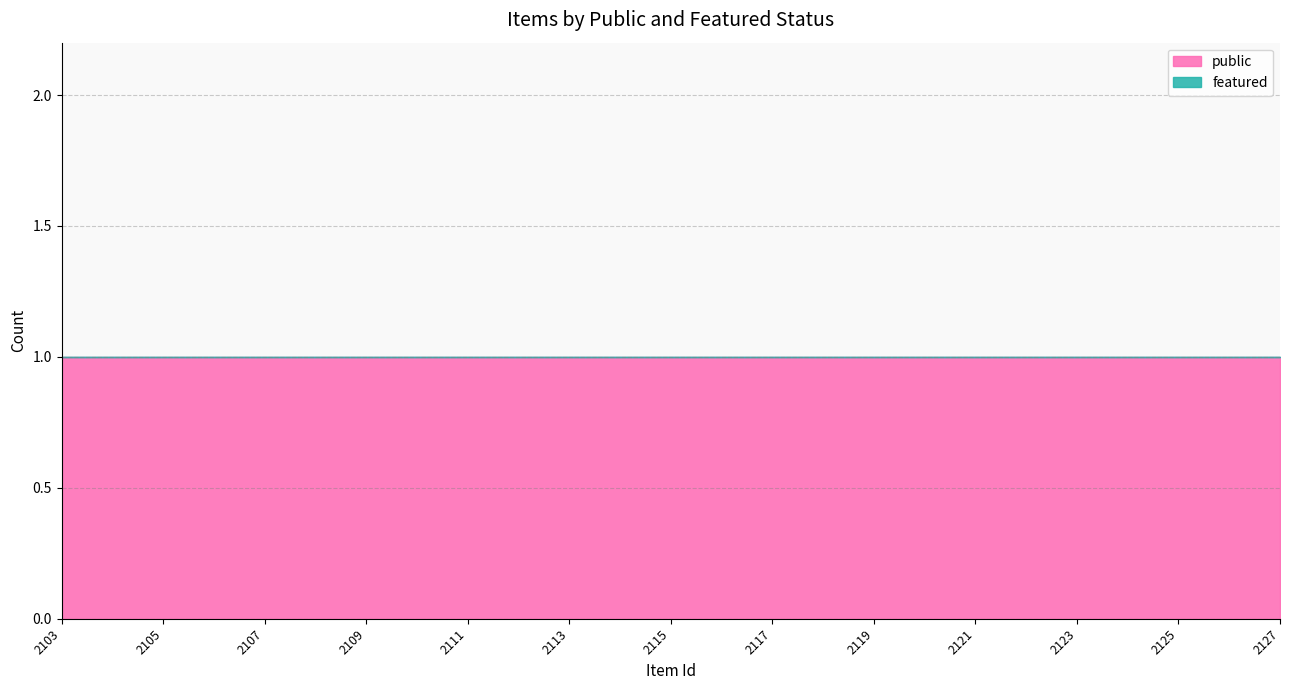

The featured series shows 0 at 2119. True or false?

True